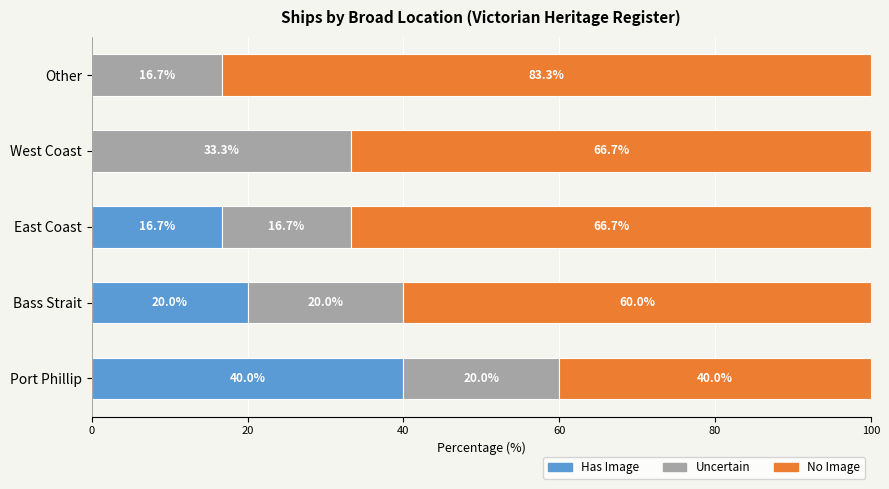

What is the total value across all series at West Coast?

100.0